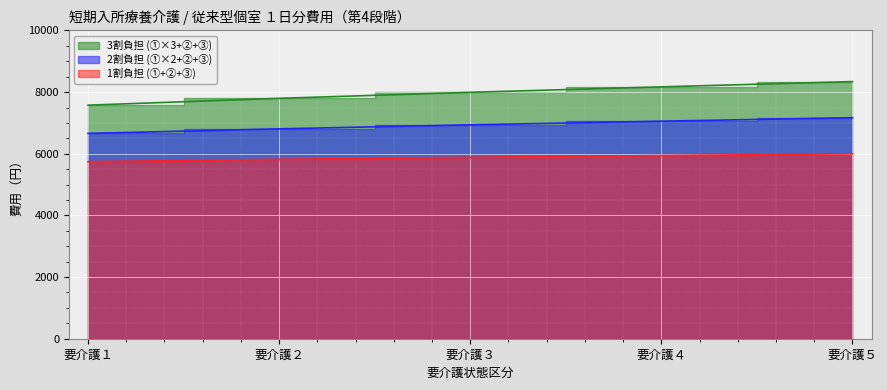

Where does the 3割負担 (①×3+②+③) series first go above 6938?

要介護４